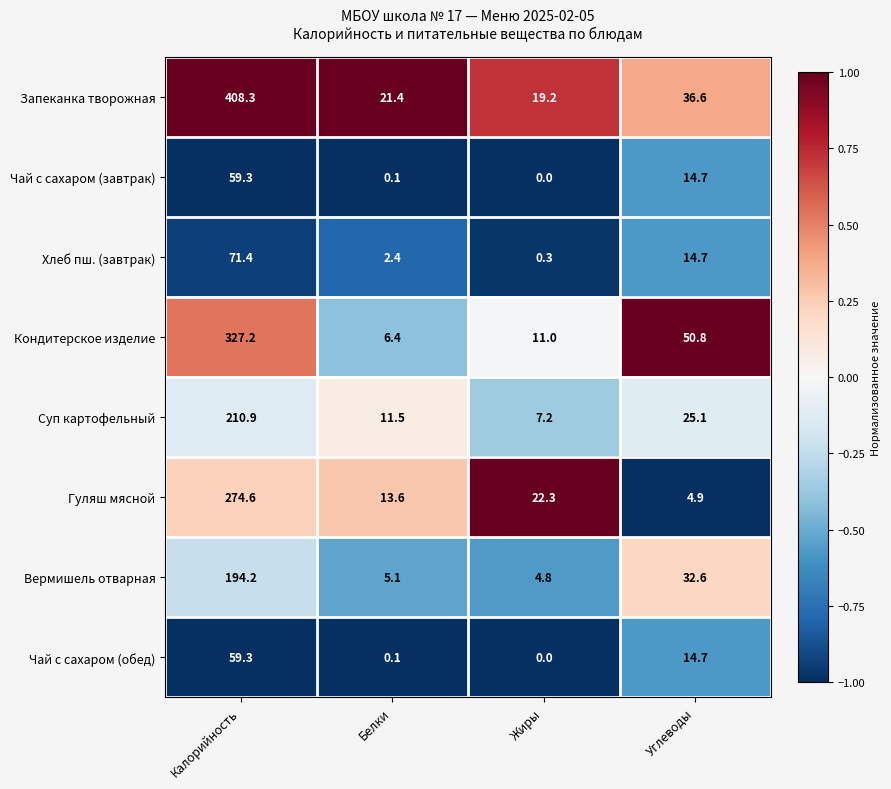

List the labels in order of Кондитерское изделие value, smallest first.

Белки, Жиры, Углеводы, Калорийность